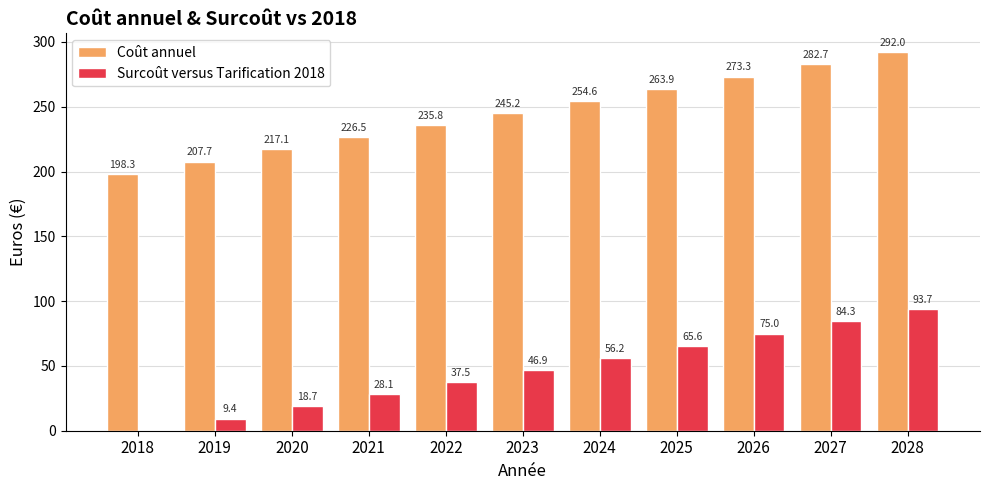

Where is Surcoût versus Tarification 2018 nearest to the value 46?

2023